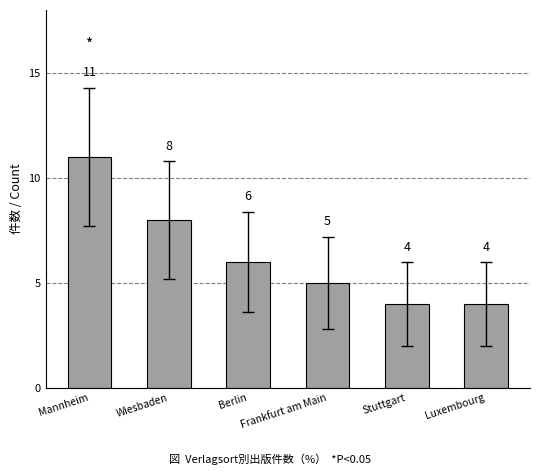

How many data points does each series have?

6